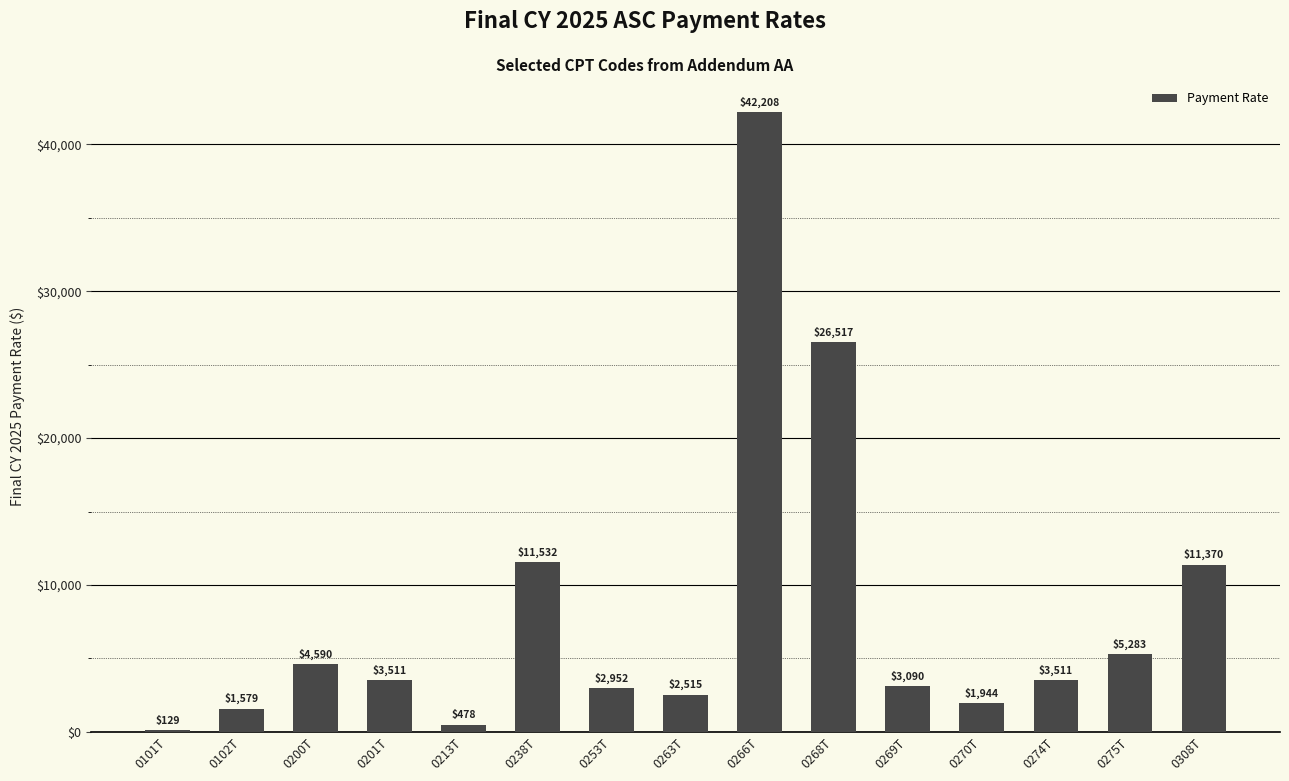

Which has a higher value, 0275T or 0270T?

0275T